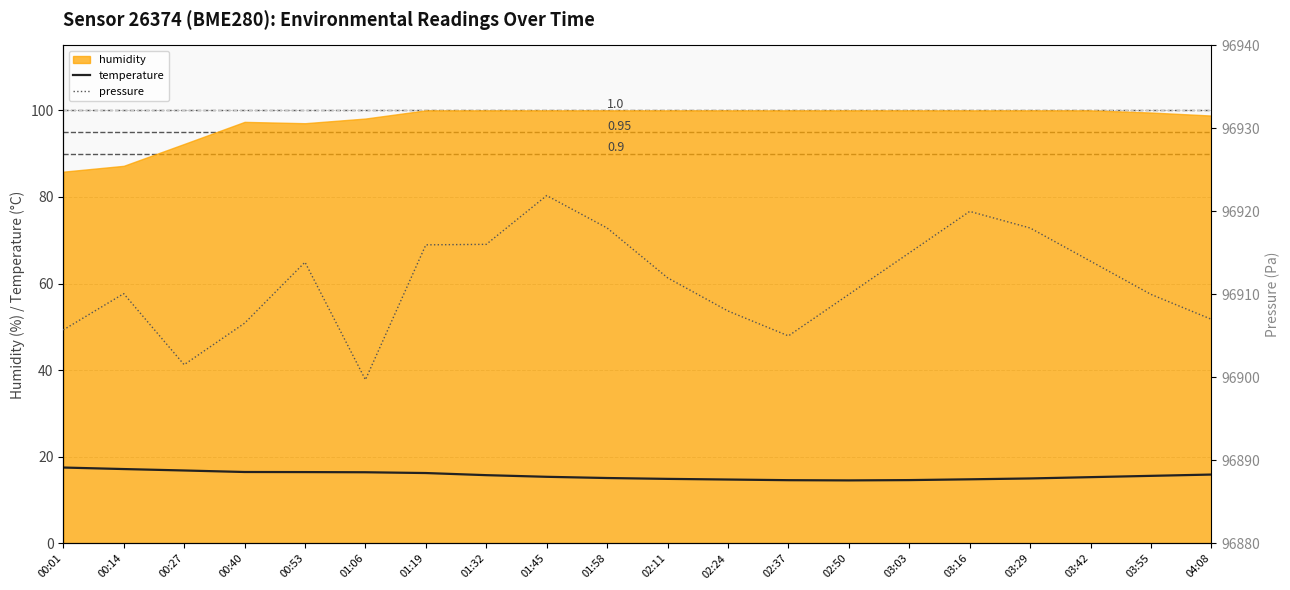

At how many categories does at least one series exceed 71043?

20